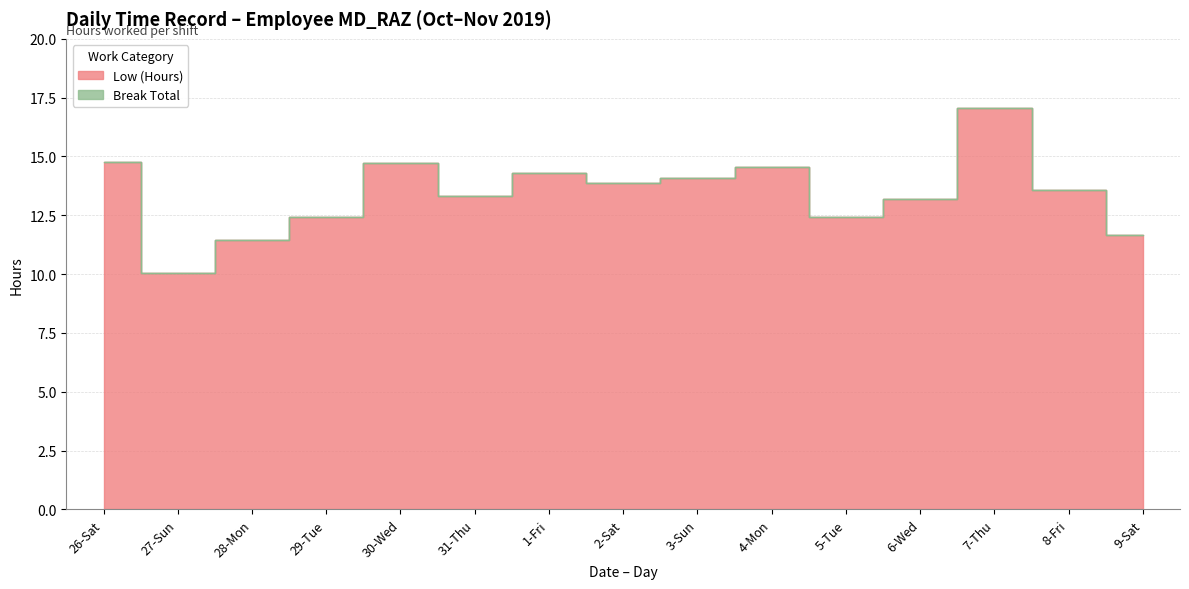

Where is the first local maximum?

30-Wed